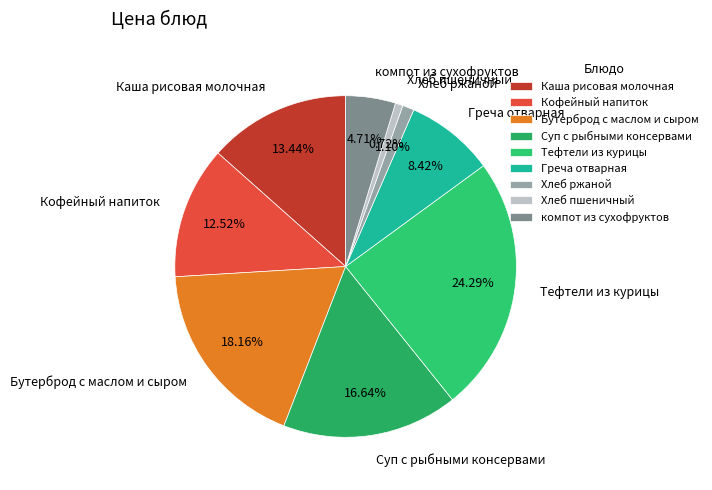

Do компот из сухофруктов and Суп с рыбными консервами together represent more than half of the pie?

No